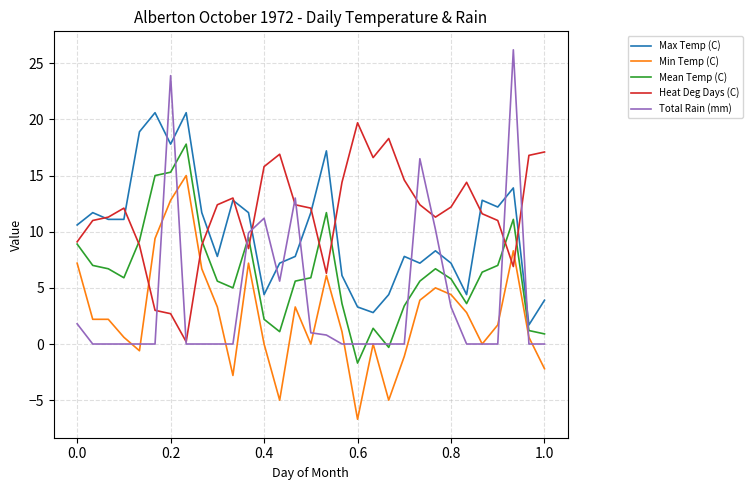

What is the smallest value displayed?

-6.7